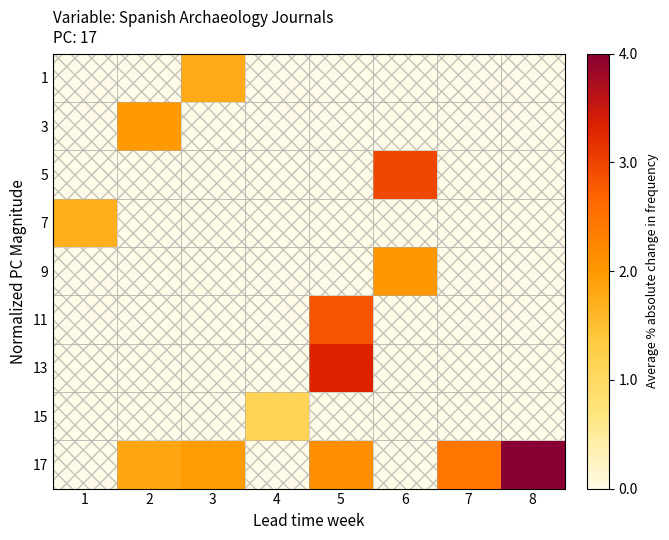

At how many categories does at least one series exceed 1?

7